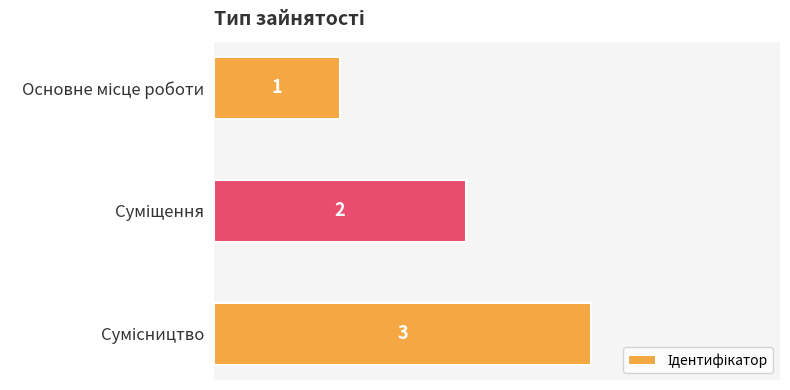

How many values are between 1 and 3?

3